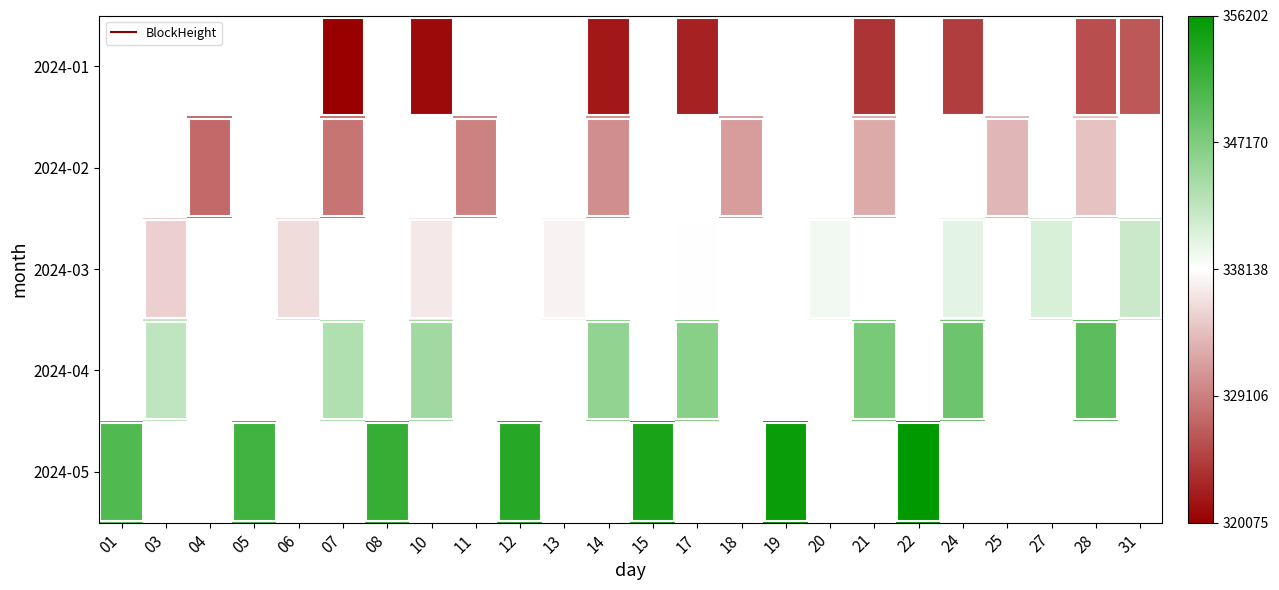

The value of 2024-02 at 25 is 333029.0. True or false?

True